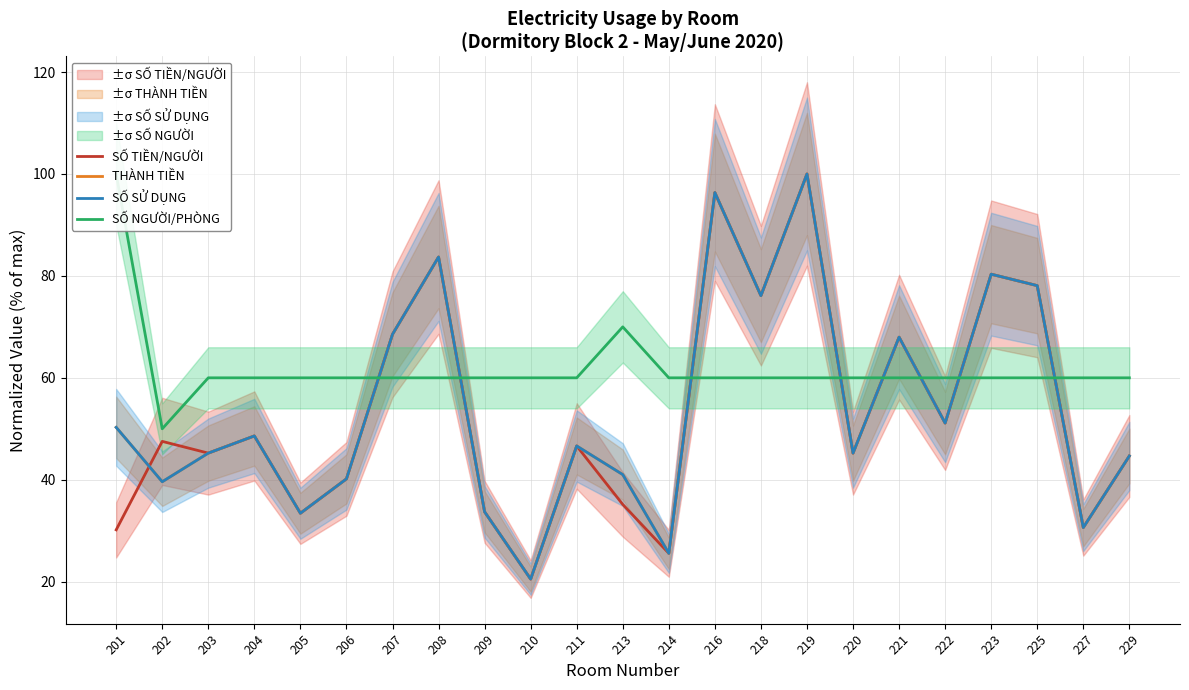

Does the chart display data point markers on the line(s)?

No